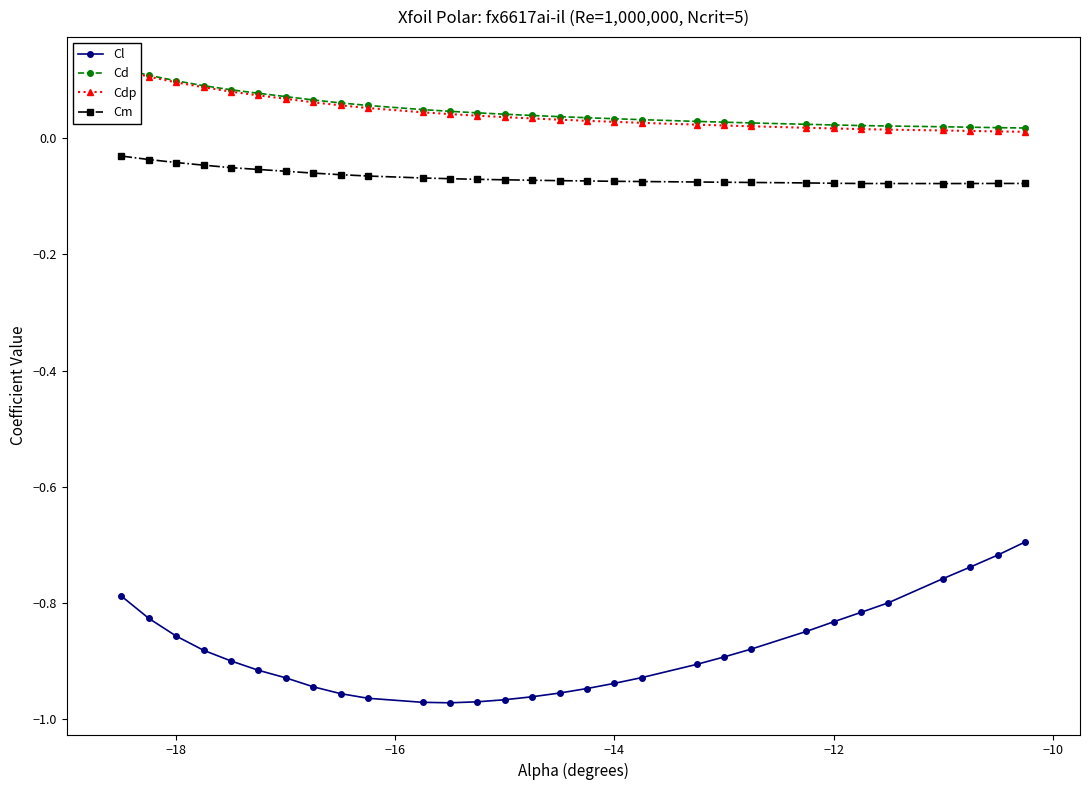

What is the sum of all Cl values?

-26.5